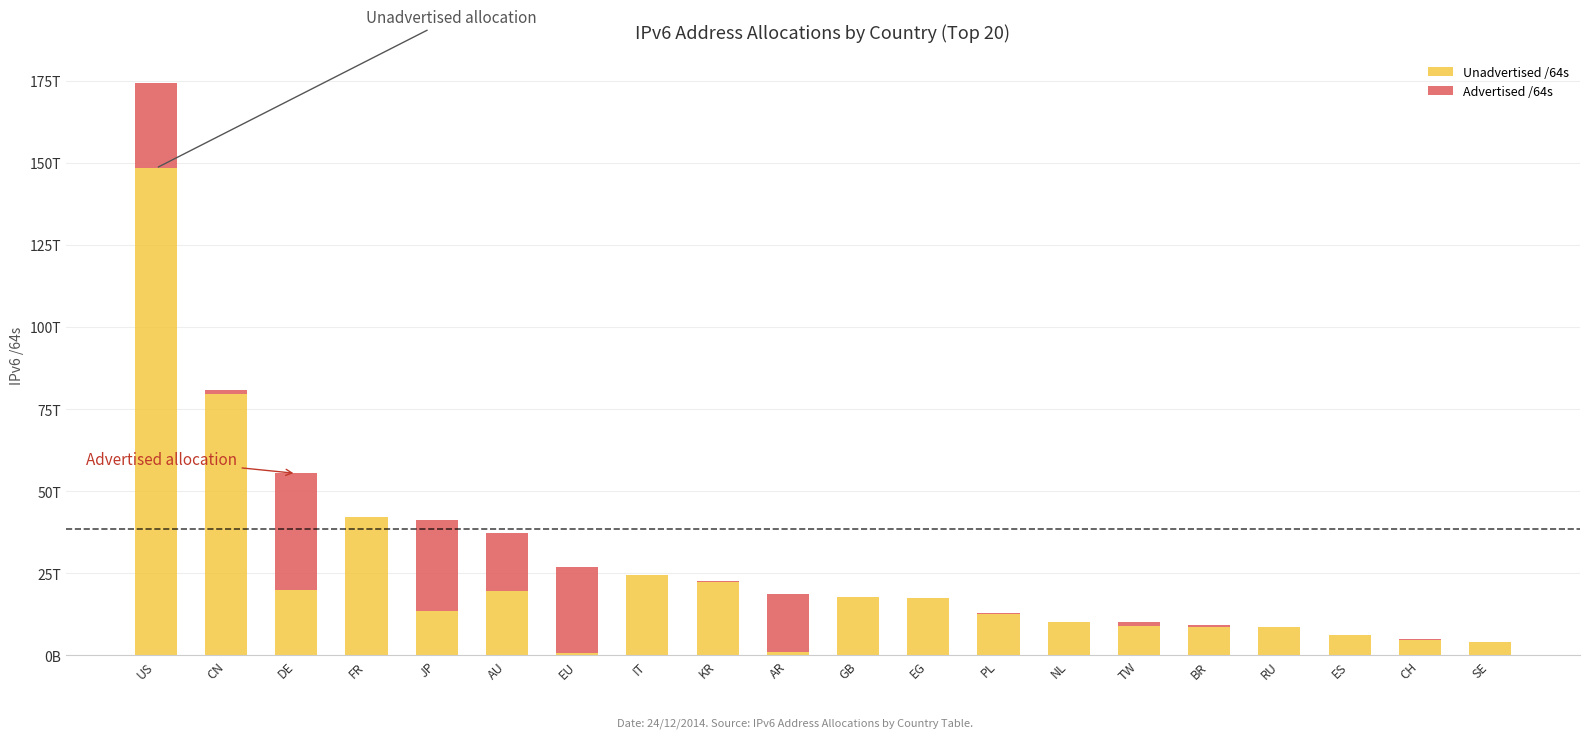

What is the total value across all series at IT?

24575803457536